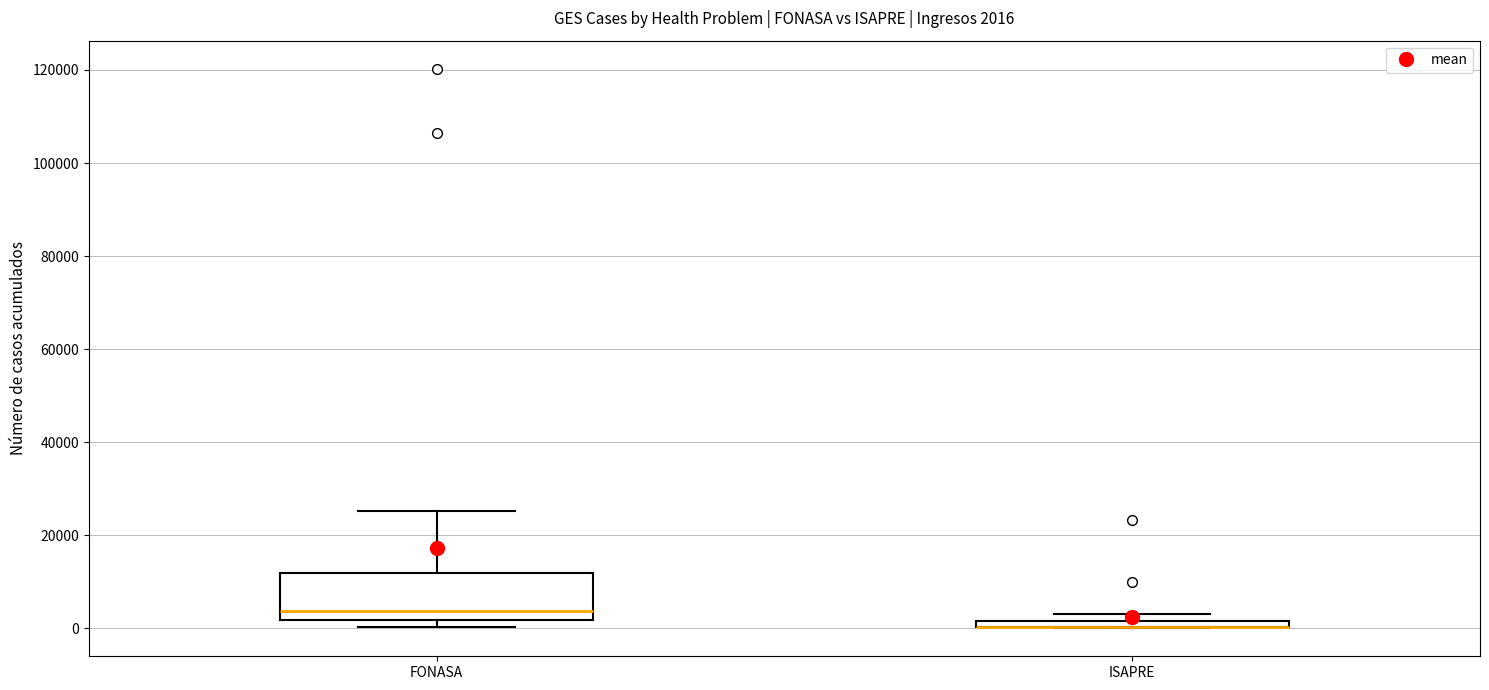

Which box is the tallest, from its lower edge to its upper edge?

FONASA